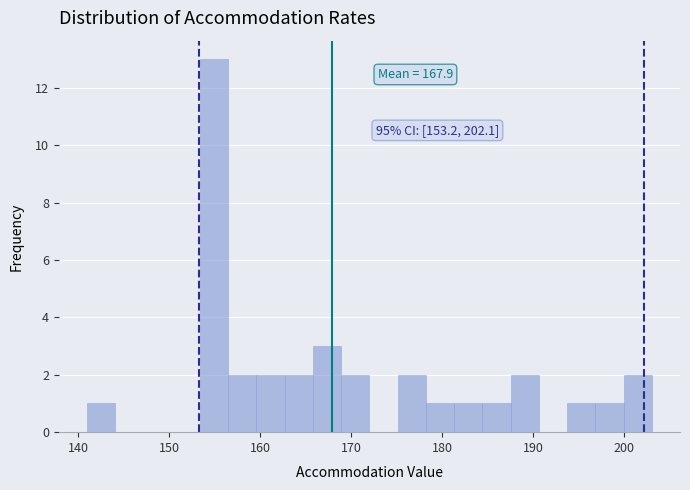

Read against the x-axis, roughly where is the centre of the tallest bar?

155